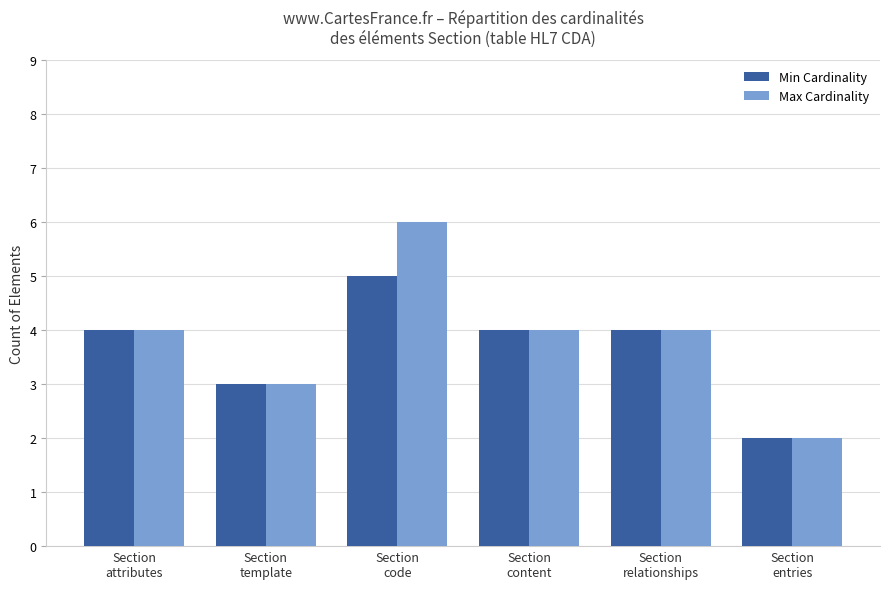

The value of Max Cardinality at Section
attributes is 2. True or false?

False